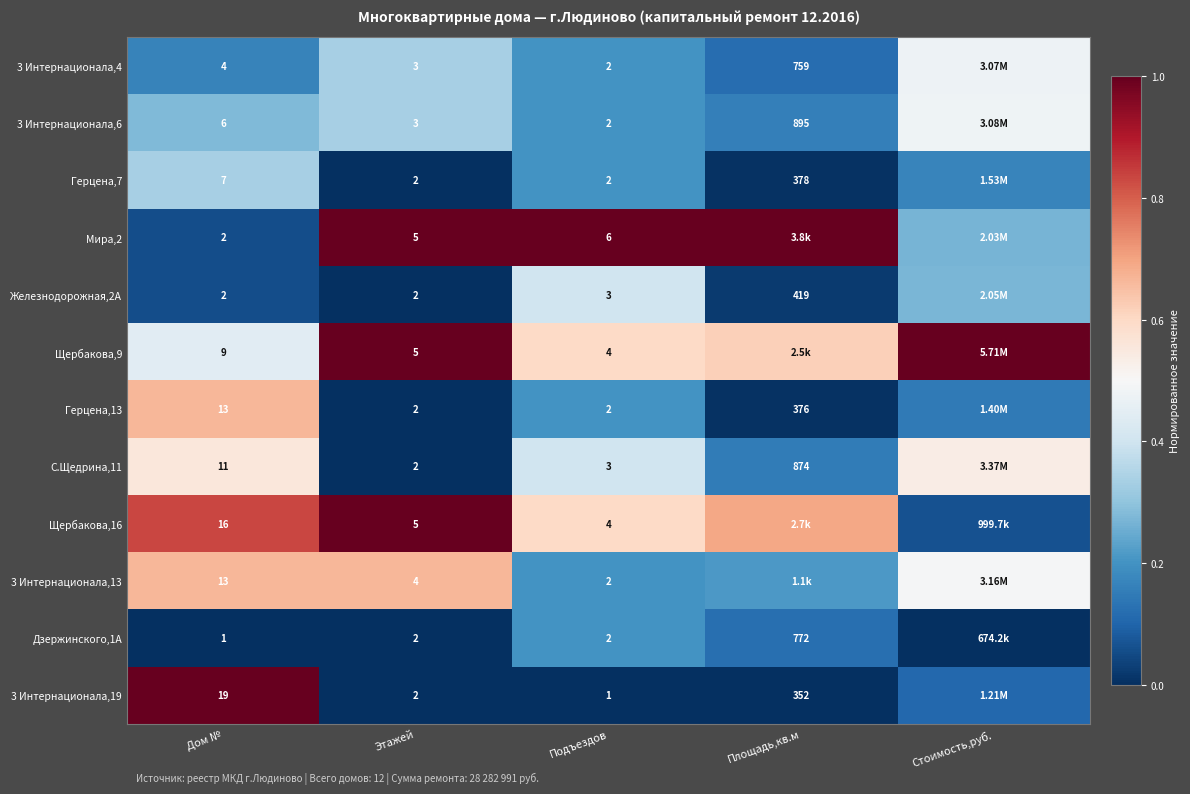

Is the value of 3 Интернационала,6 at Этажей greater than the value of Железнодорожная,2А at Площадь,кв.м?

No